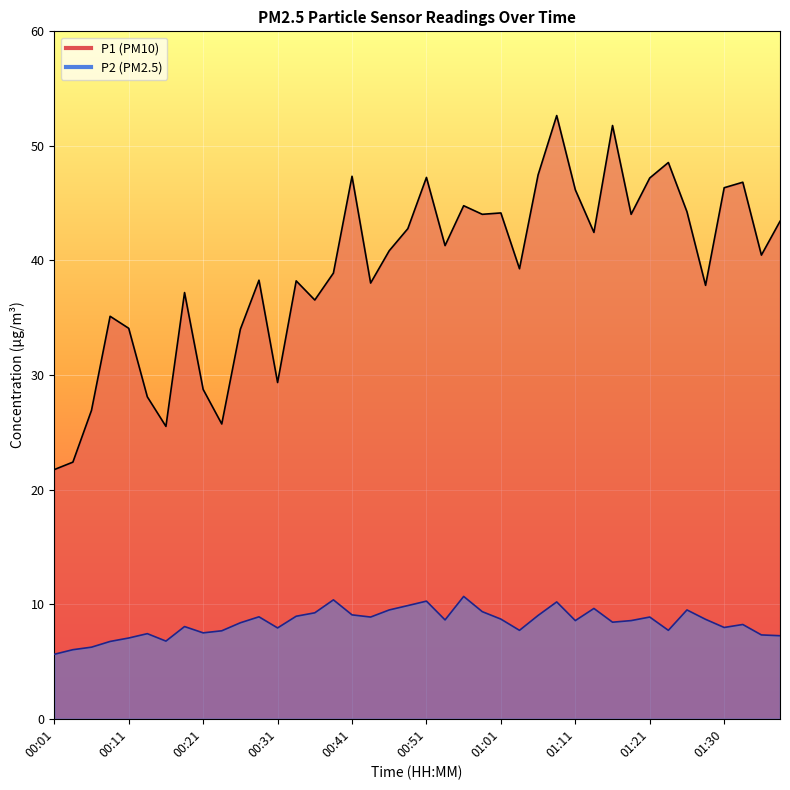

How many values in the P2 series are below 8?

15